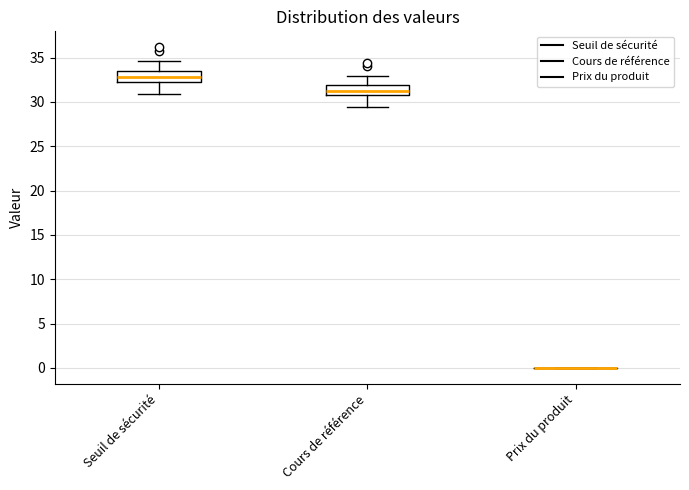

Reading left to right, transcribe this box plot: for each box, give where its median line is, the range the box spans, and where its two whiskers end, as read against the y-axis. The values are not printed on the chart, so give them approximately, as read against the axis.

Seuil de sécurité: median 33.0, box 32.5 to 33.5, whiskers 31.0 to 34.5
Cours de référence: median 31.0, box 30.5 to 32.0, whiskers 29.5 to 33.0
Prix du produit: box collapsed to a line at 0.0, whiskers 0.0 to 0.0